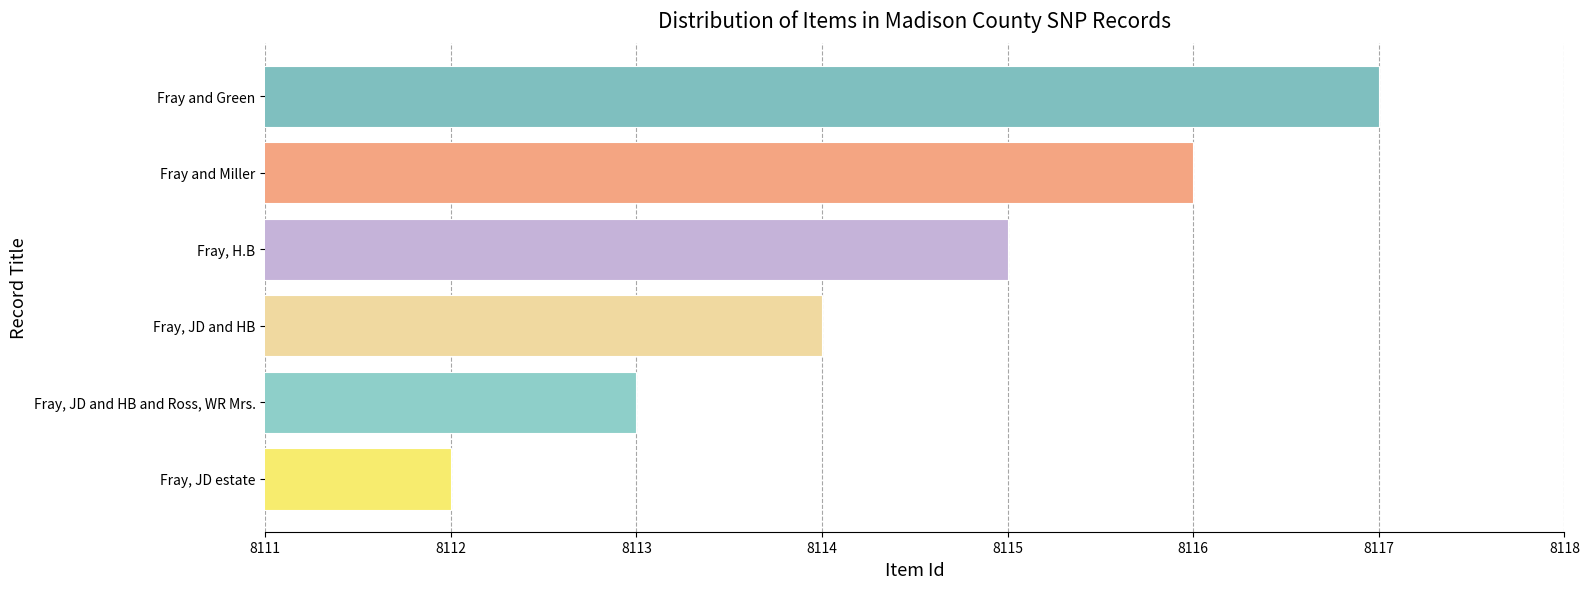

Approximately how many times larger is the value at Fray and Miller compared to Fray, JD and HB?

1.0